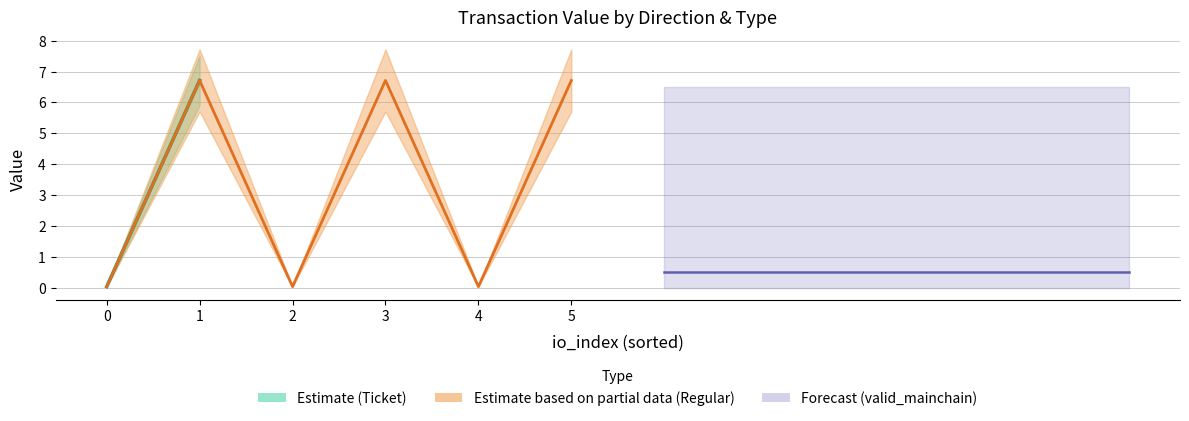

What is the maximum value for Estimate based on partial data (Regular)?

6.7